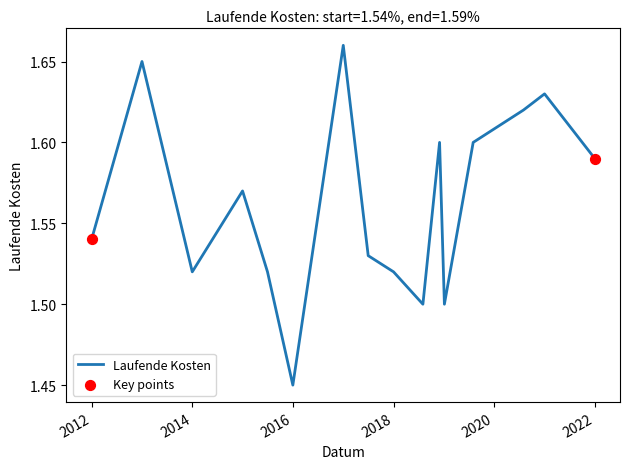

Is this an area chart (filled region under the line)?

No